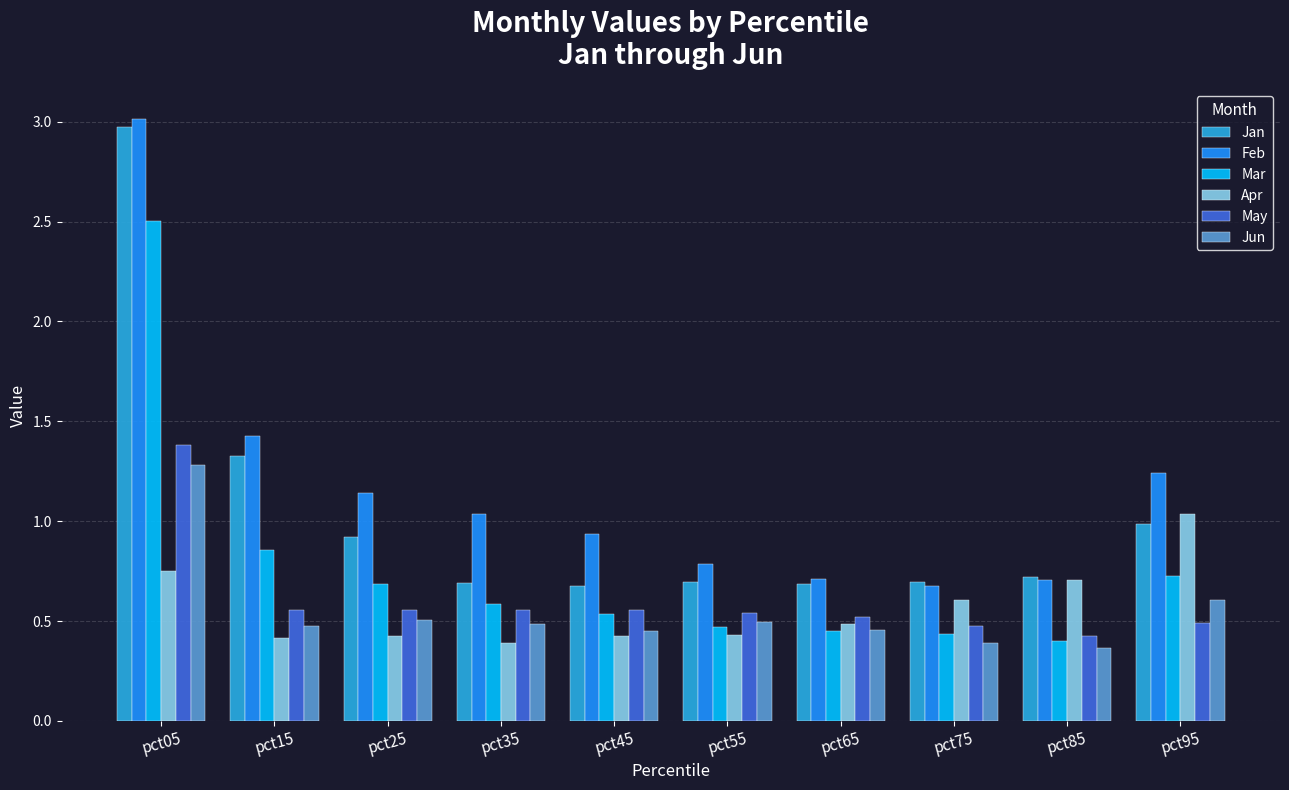

What is the sum of all Mar values?

7.6